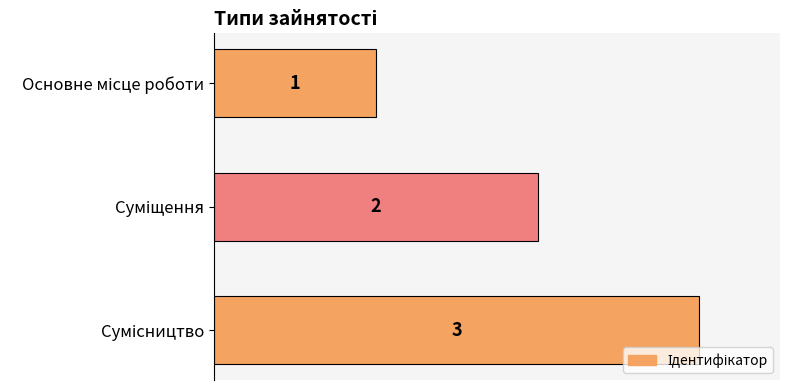

What is the value of the 2nd bar from the top?

2